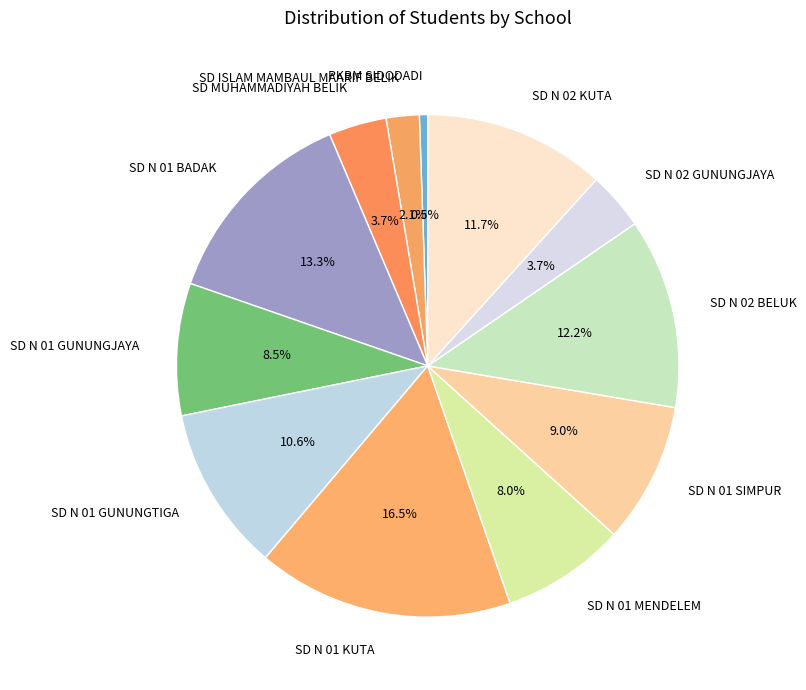

True or false: SD ISLAM MAMBAUL MAARIF BELIK accounts for 13% of the total.

False